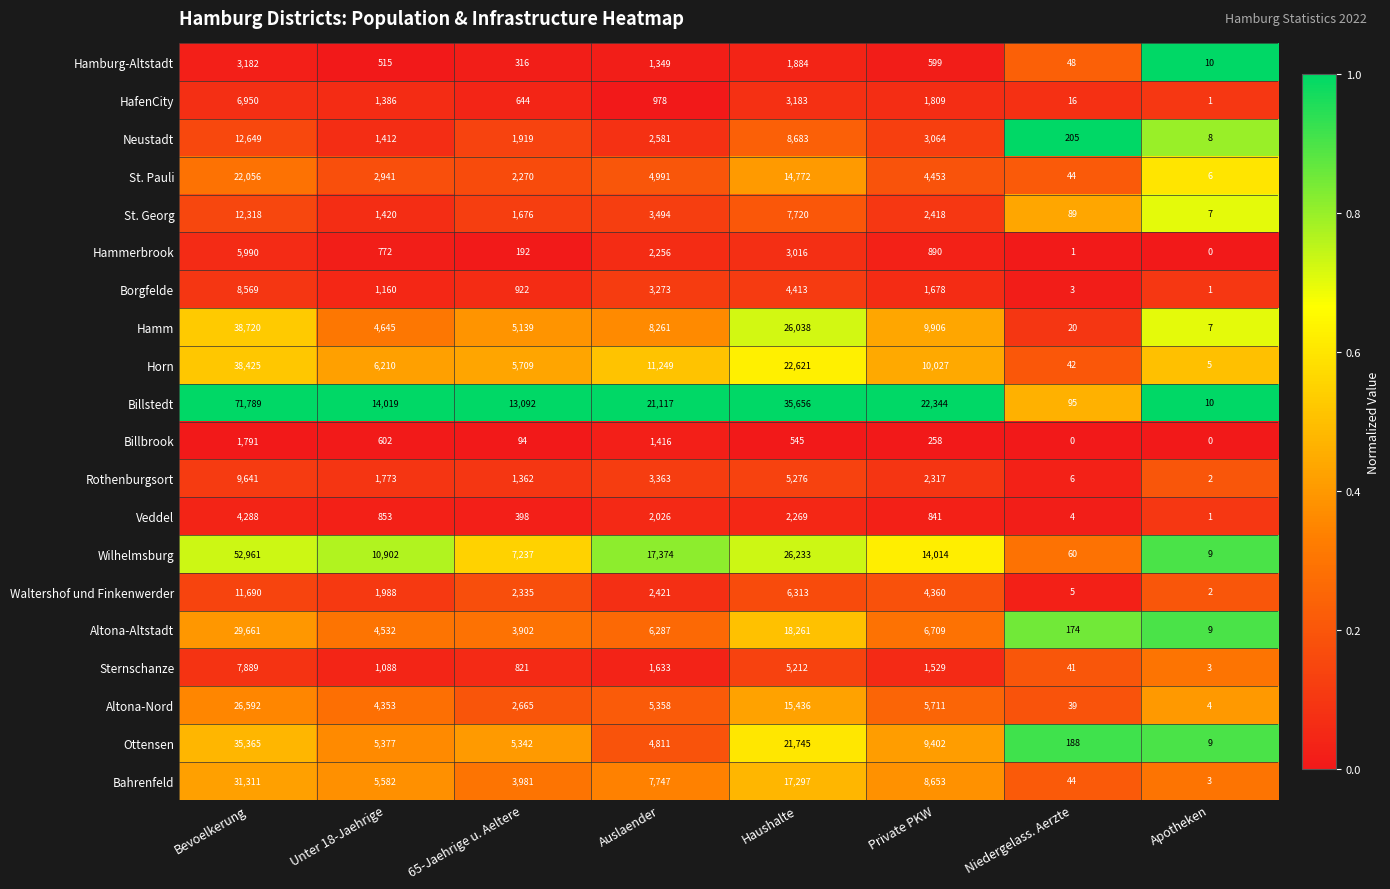

Read the Sternschanze value at Haushalte, to the nearest 50.

5200